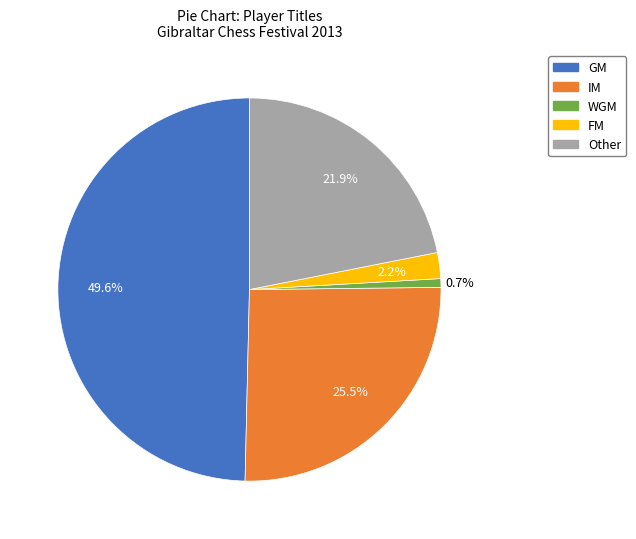

Is it true that WGM is 11% of the pie?

False